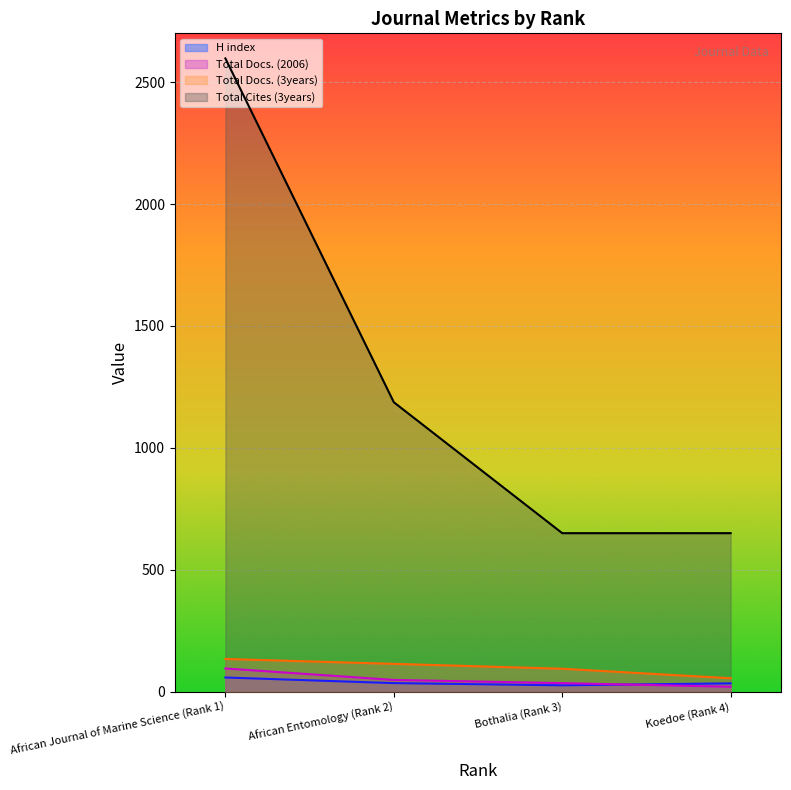

What is the smallest value displayed?

20